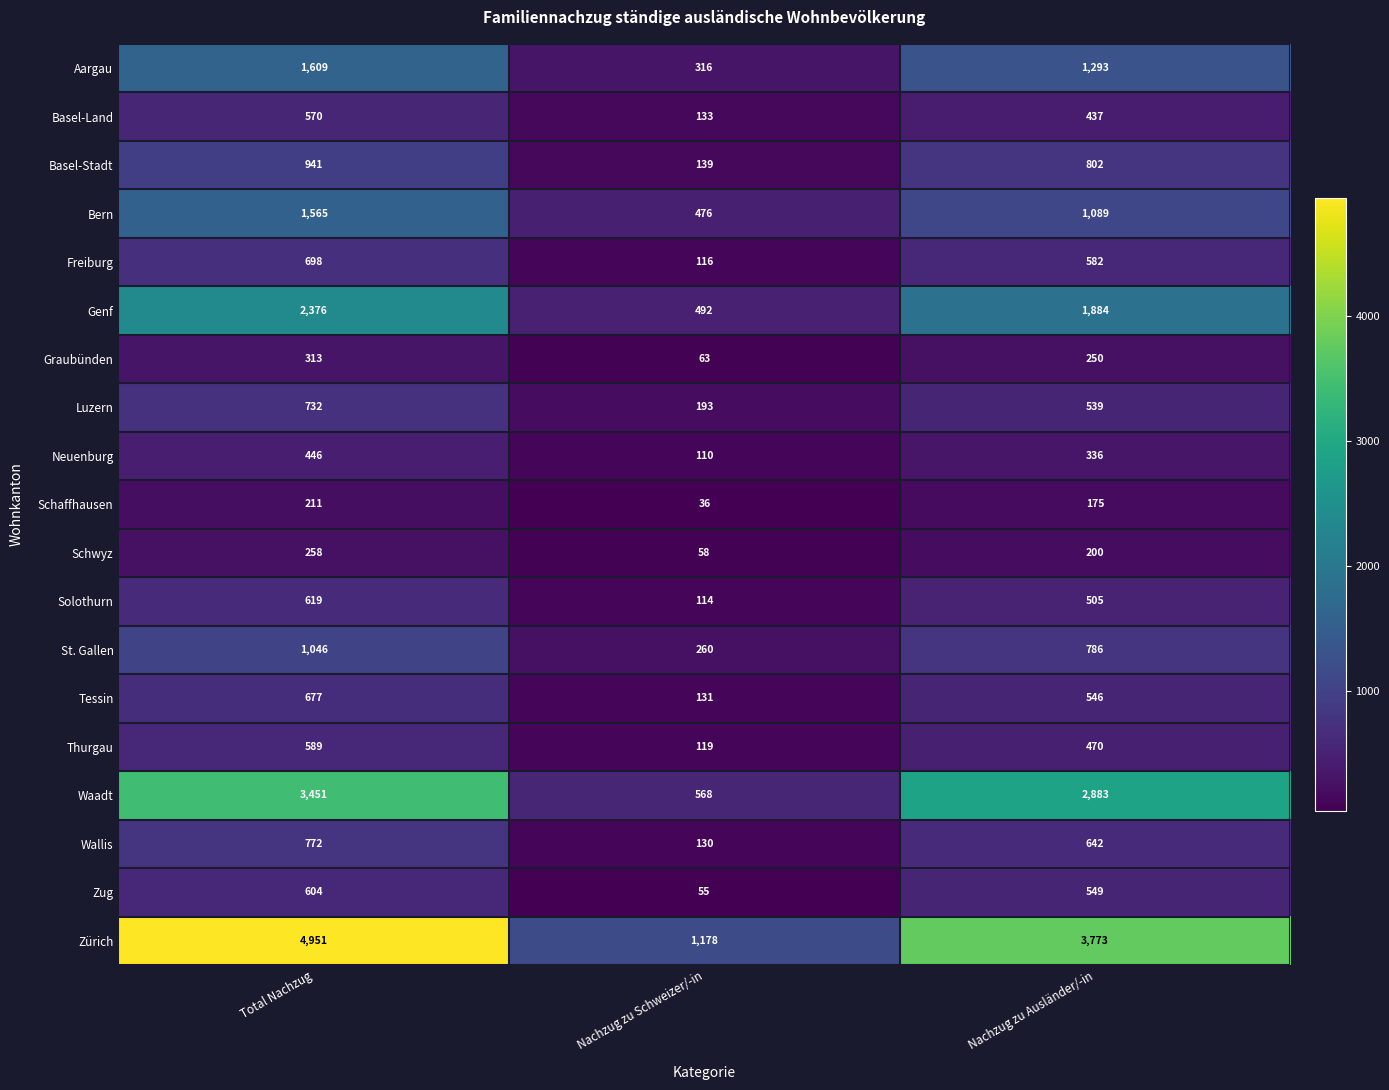

Count the number of data series in this chart.

19